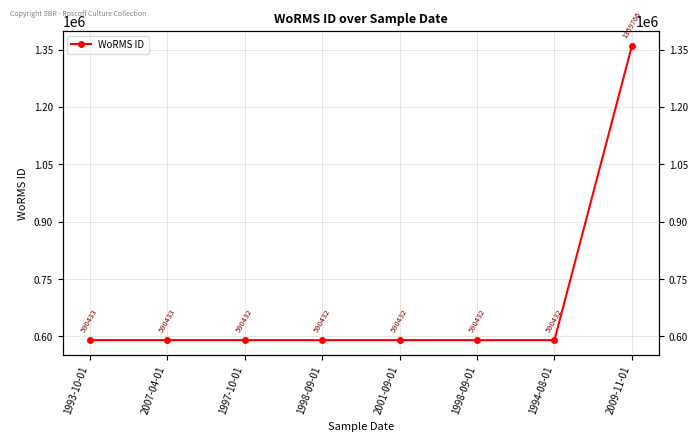

How many lines are shown in the chart?

1